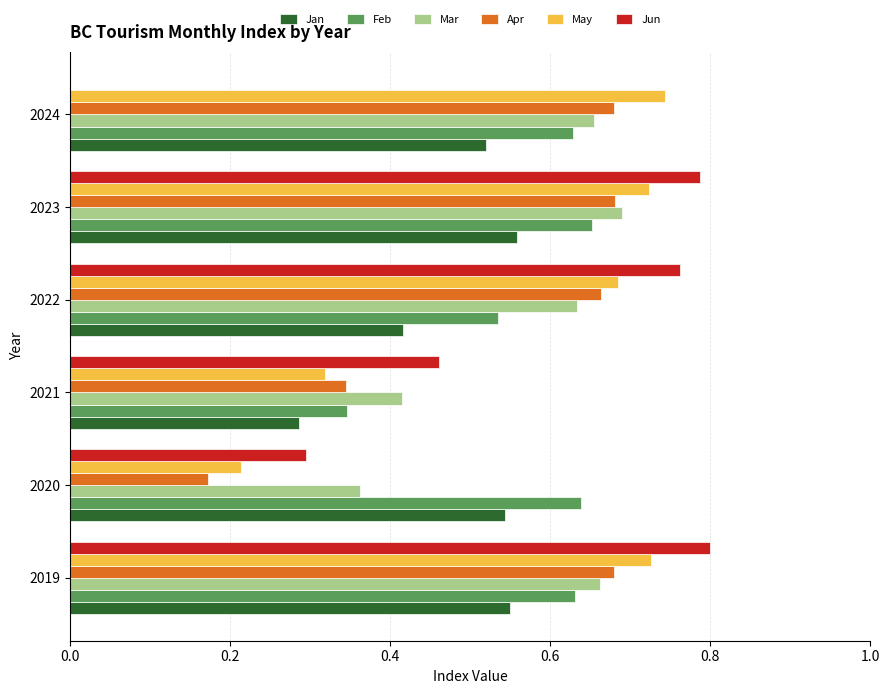

What is the sum of the Mar values at 2020 and 2022?

1.0